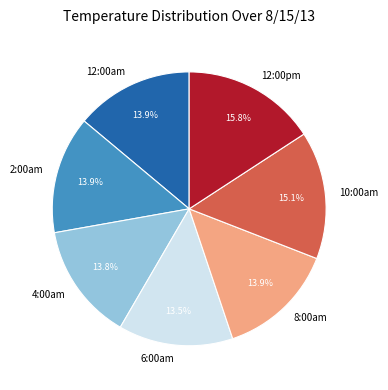

Is 6:00am the majority of the pie?

No